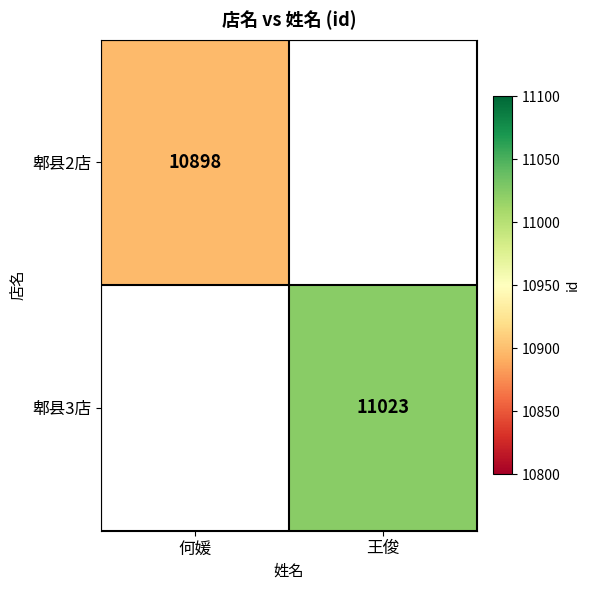

Which has a higher value, 何媛 or 王俊?

王俊